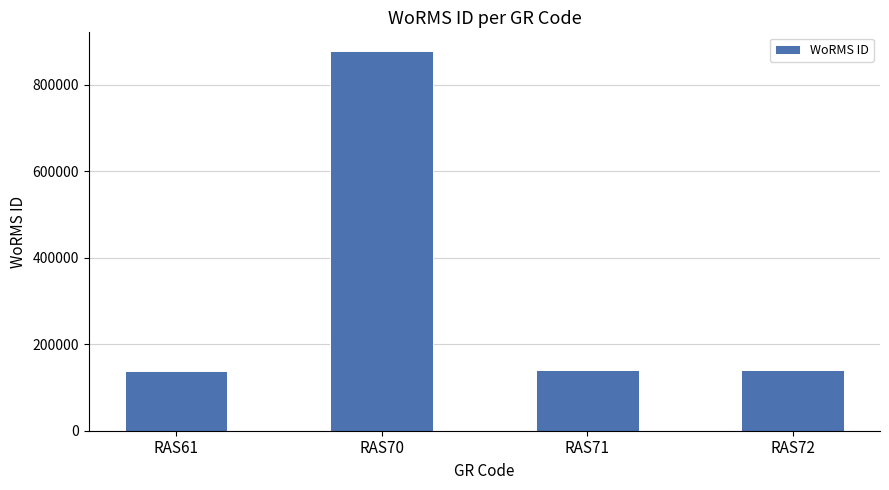

What is the minimum value shown in the chart?

138878